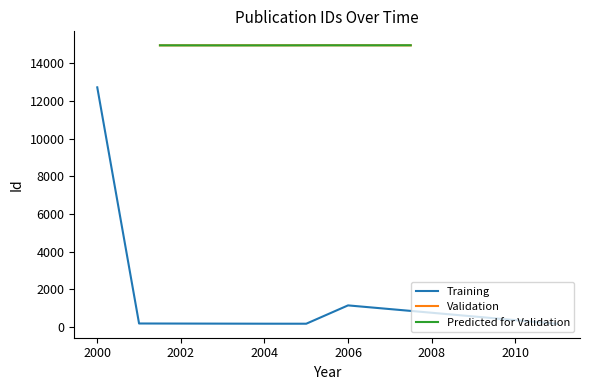

Which series has the largest range (max minus min)?

Training